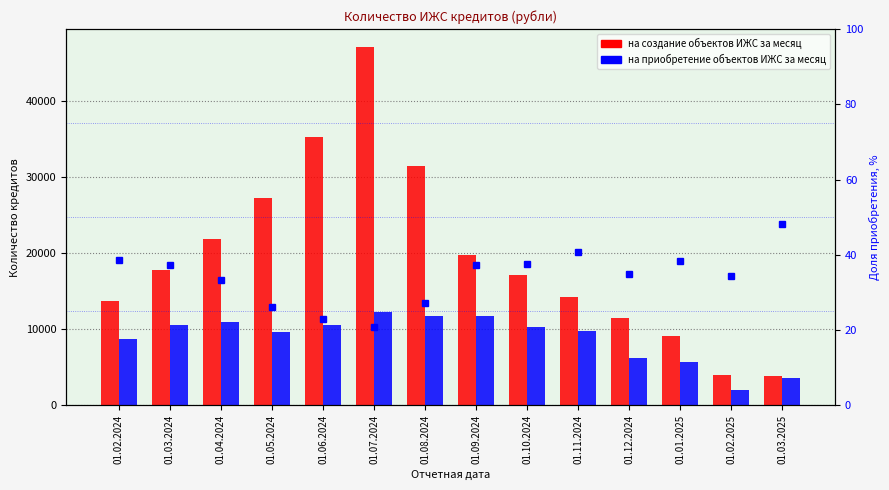

Between 01.05.2024 and 01.01.2025, which series saw the biggest shift?

на создание объектов ИЖС за месяц